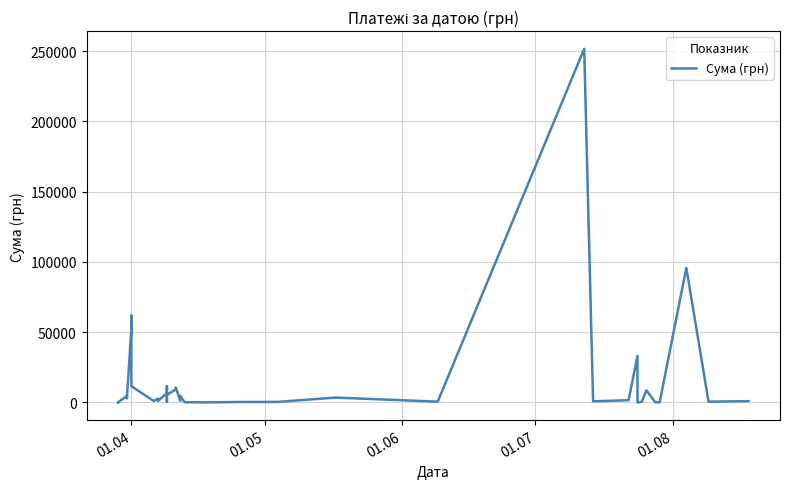

How many data points are above 1636?

20